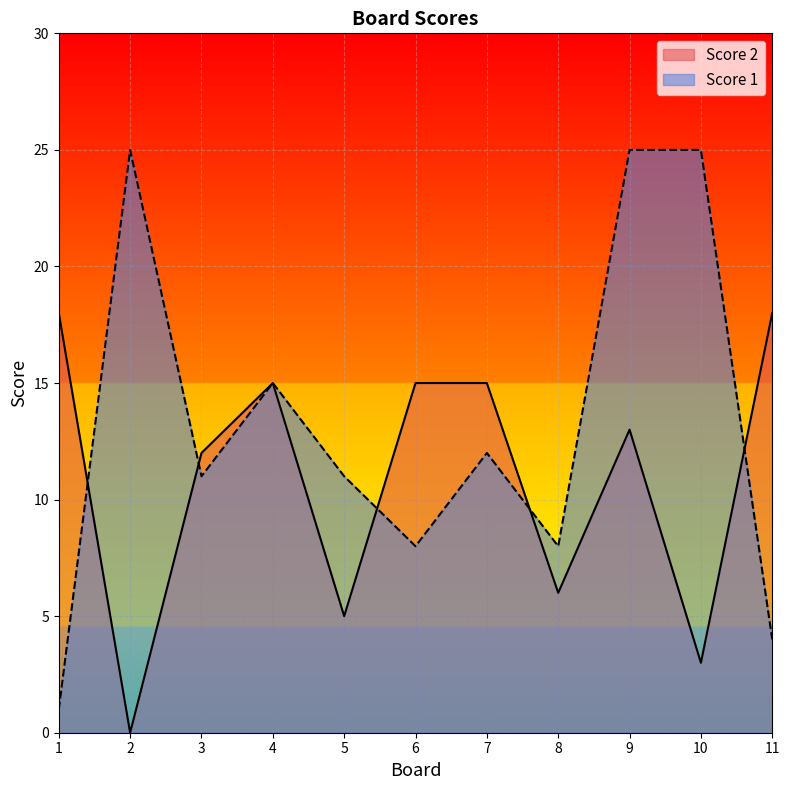

What is the difference between the maximum and minimum values in the Score 2 series?

18